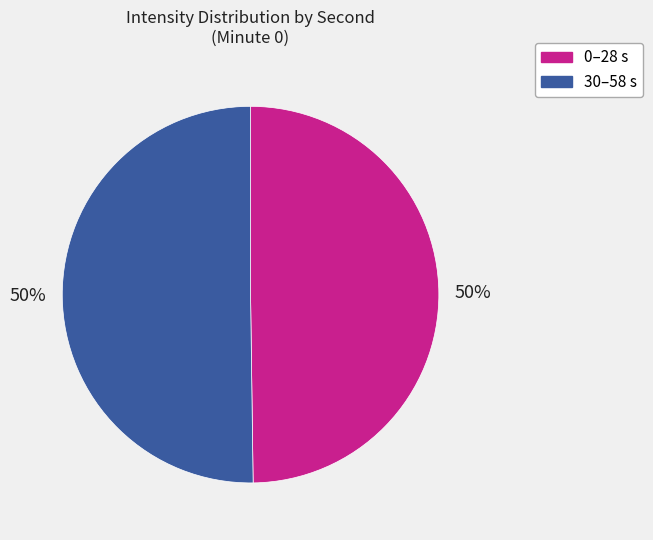

Is it true that 30–58 s is 38% of the pie?

False